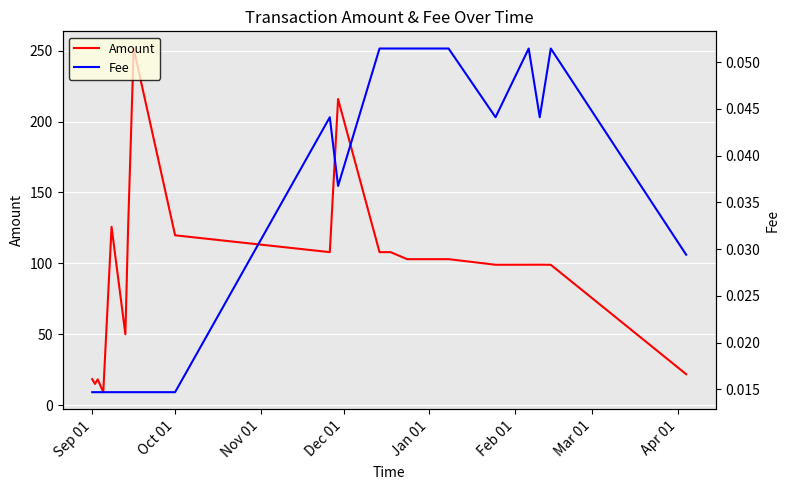

How many distinct data groups are displayed?

2